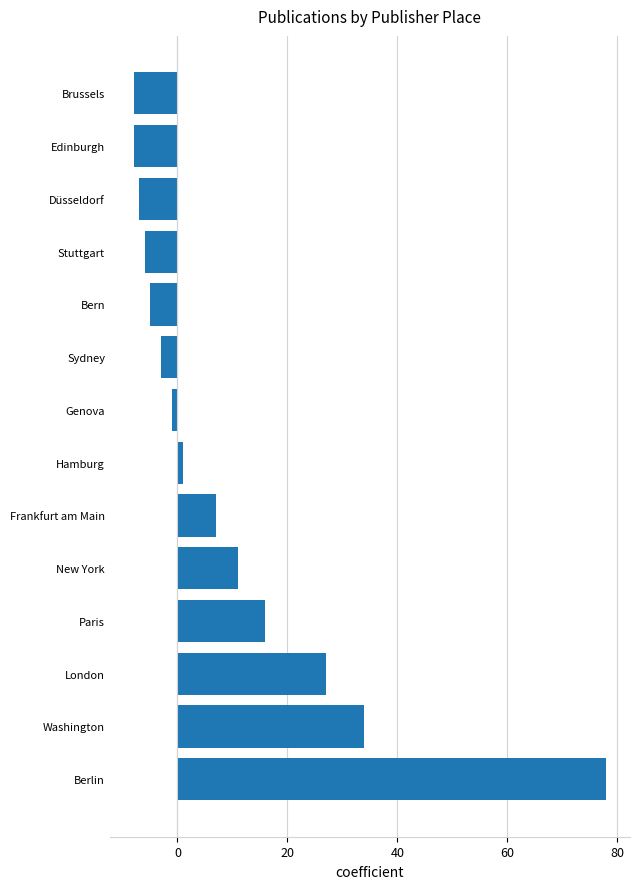

What is the difference between the maximum and minimum values?

86